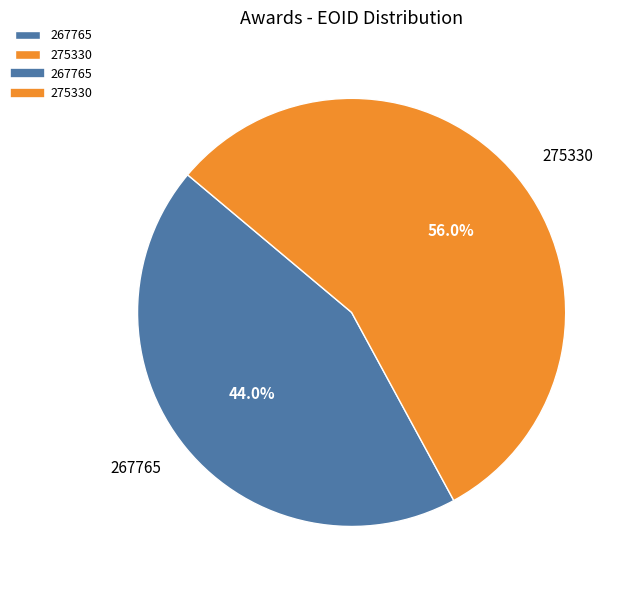

True or false: 275330 accounts for 56% of the total.

True